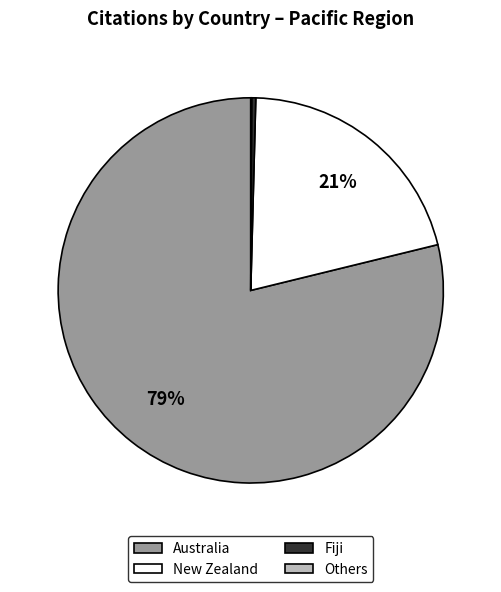

To the nearest percent, what is the average slice percentage?

25%